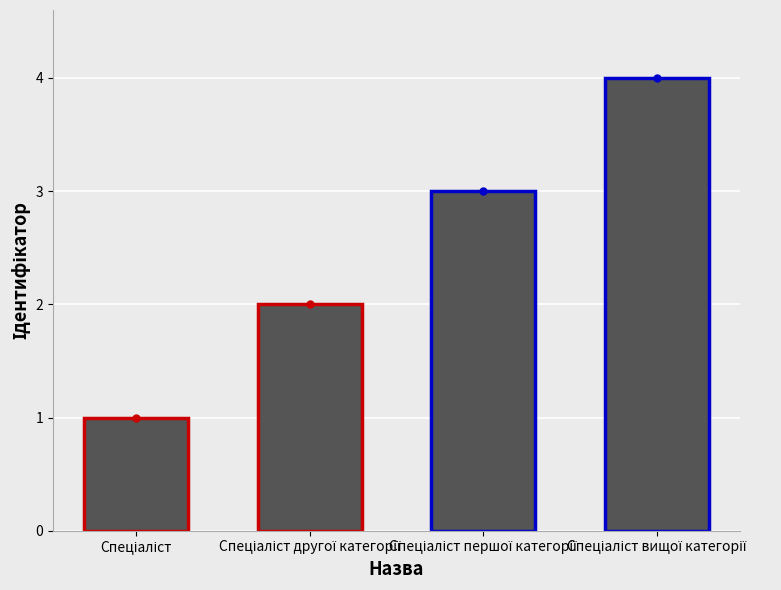

Approximately how many times larger is the value at Спеціаліст першої категорії compared to Спеціаліст другої категорії?

1.5